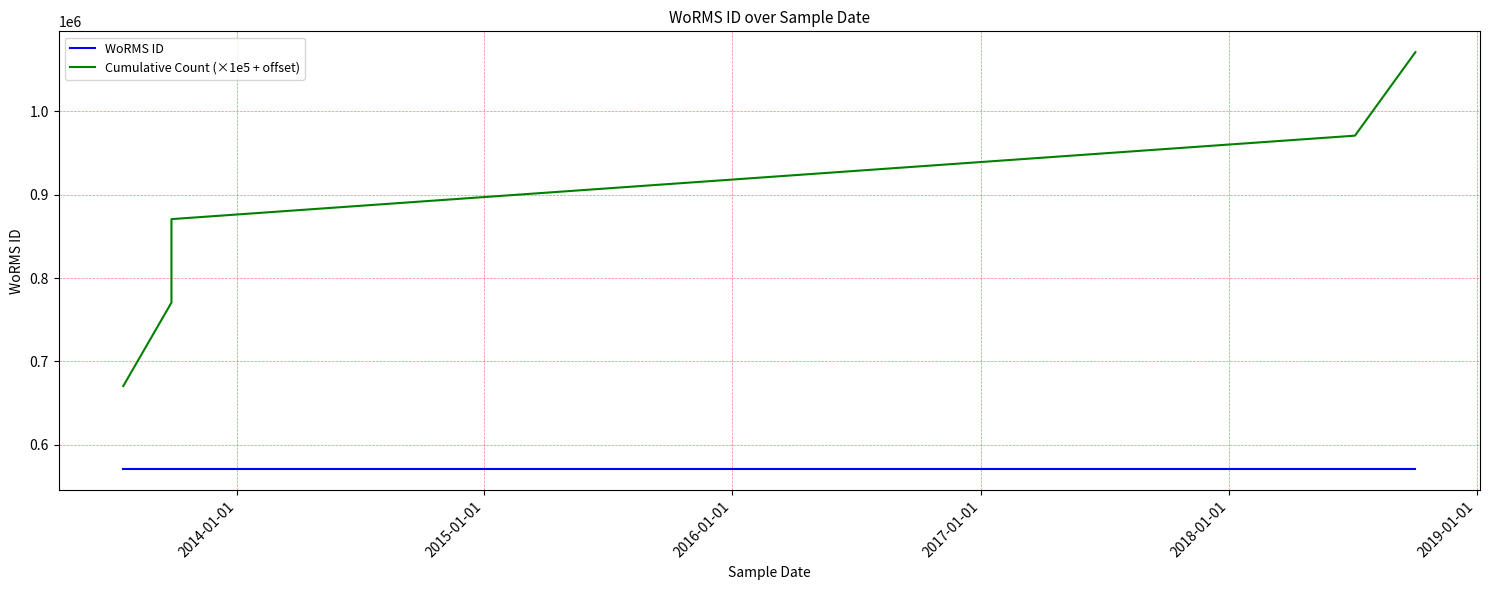

True or false: WoRMS ID and Cumulative Count (×1e5 + offset) intersect in this chart.

False